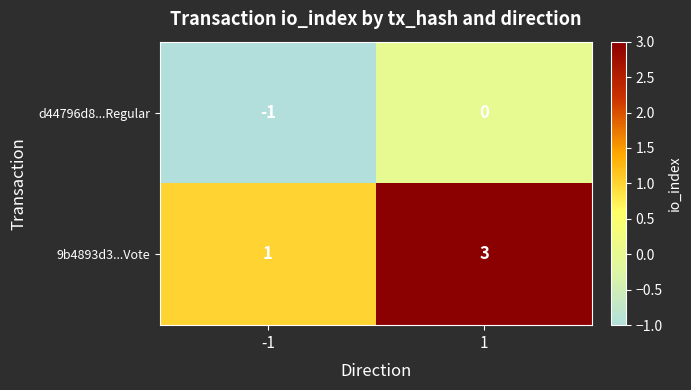

List the series in order of their peak value, highest first.

9b4893d3...Vote, d44796d8...Regular